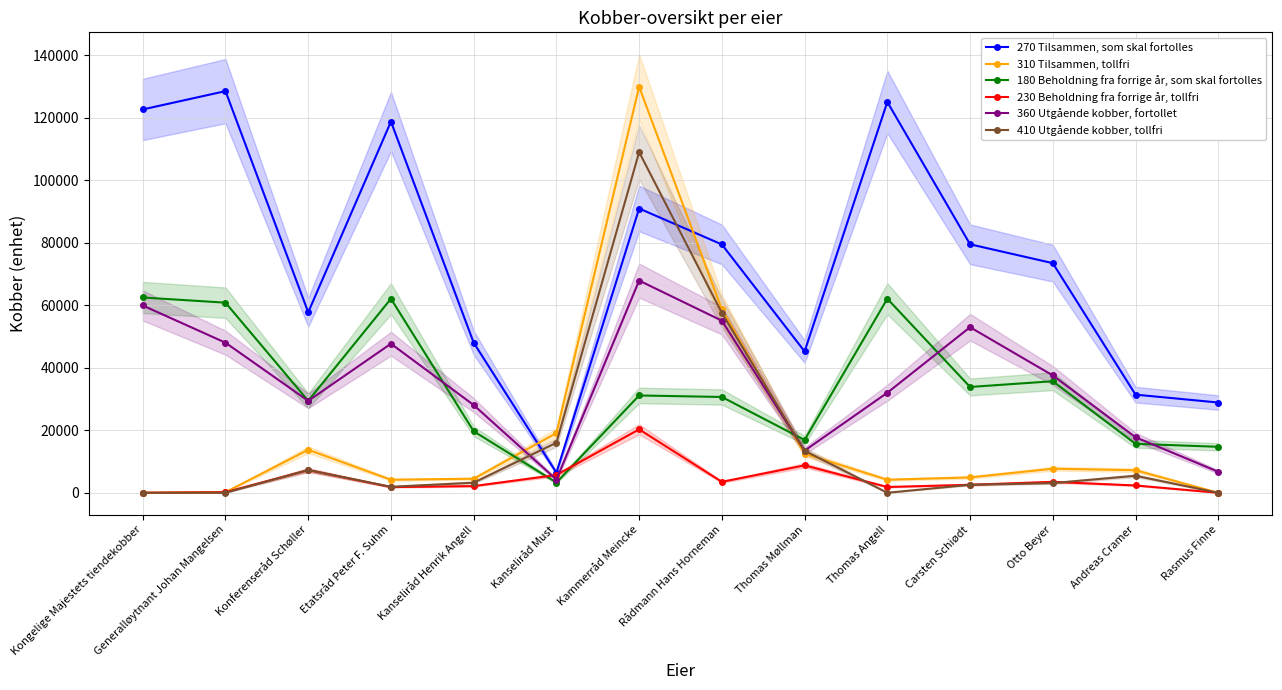

What is the label of the 6th point from the left?

Kanseliråd Must